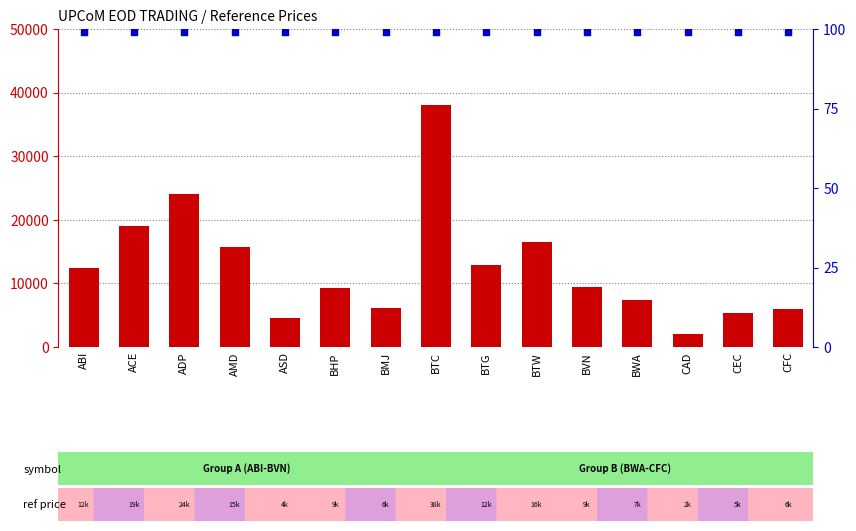

Which series has the largest total across all categories?

count